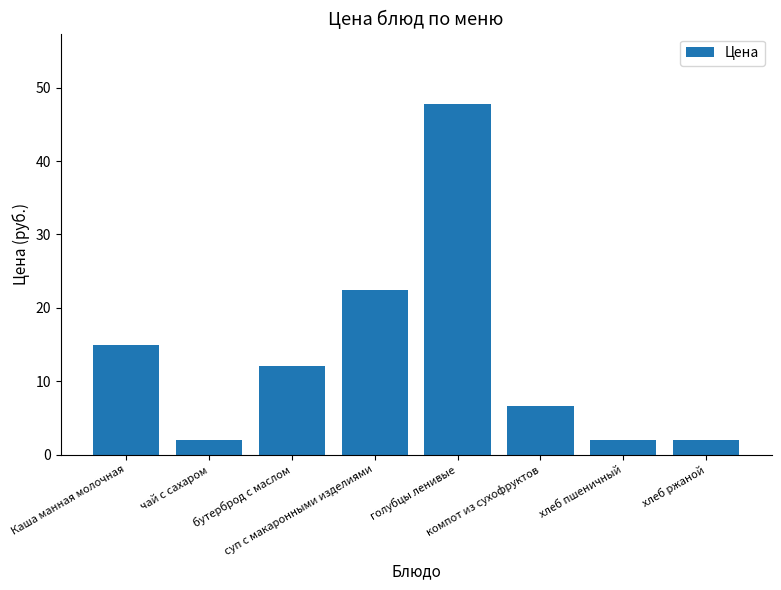

Is it true that the value at бутерброд с маслом is 5.9?

False